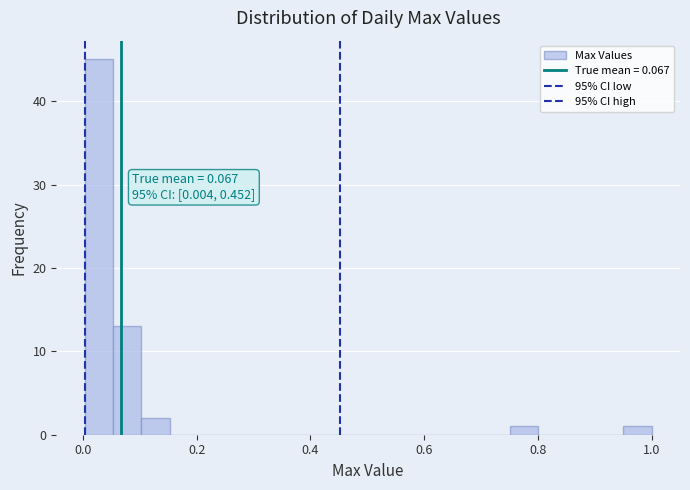

Around what value on the x-axis is the tallest bar? Give the approximate position of its centre, as read against the axis.

0.02